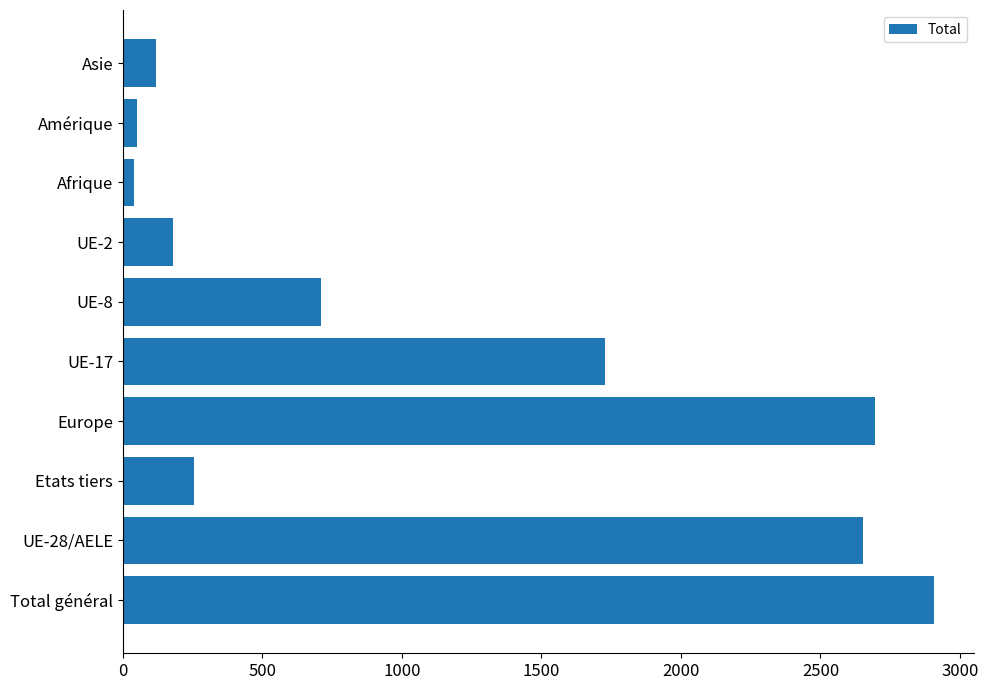

The chart shows a value of 67 at Etats tiers. True or false?

False